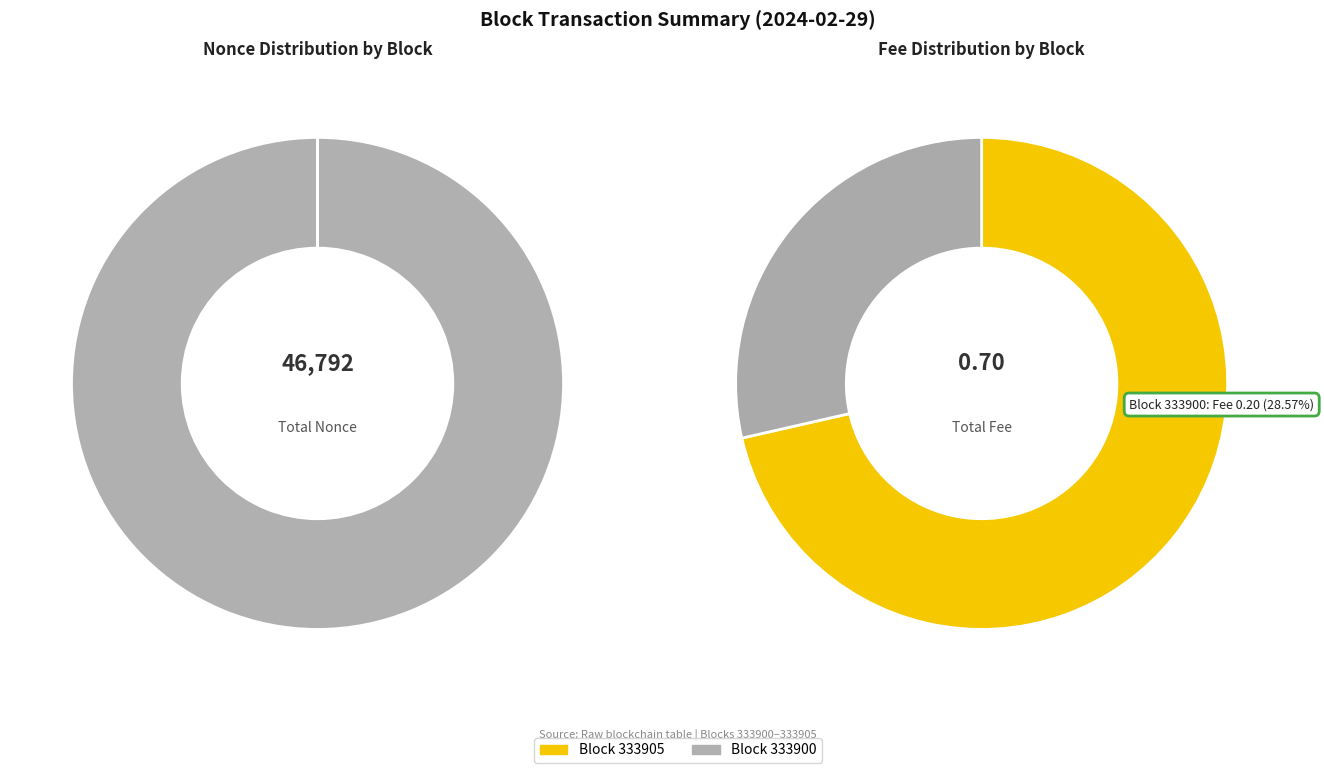

How many slices are in this pie chart?

2